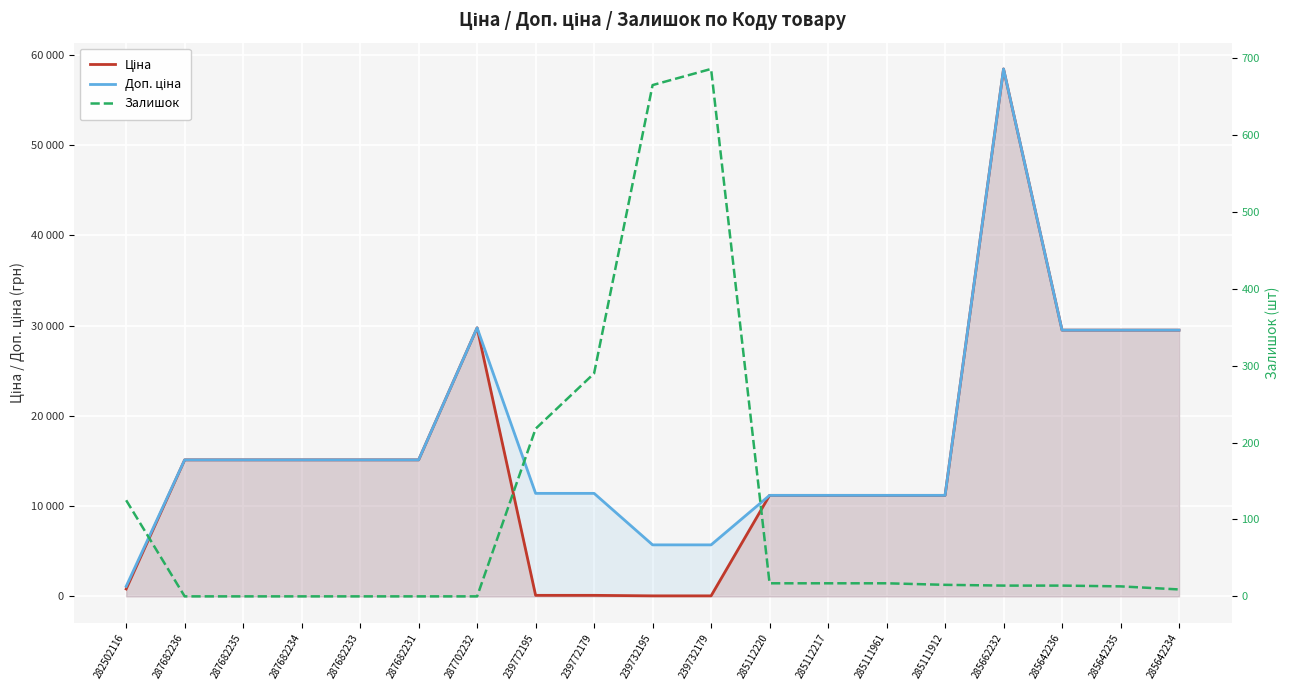

What is the difference between the maximum and minimum values in the Ціна series?

58369.5